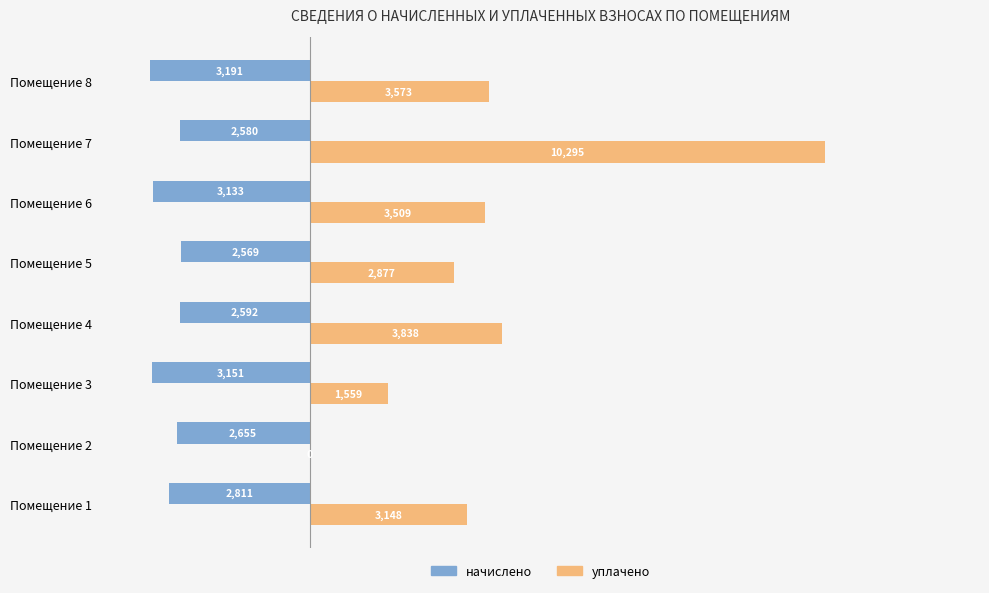

Which series has the largest range (max minus min)?

уплачено